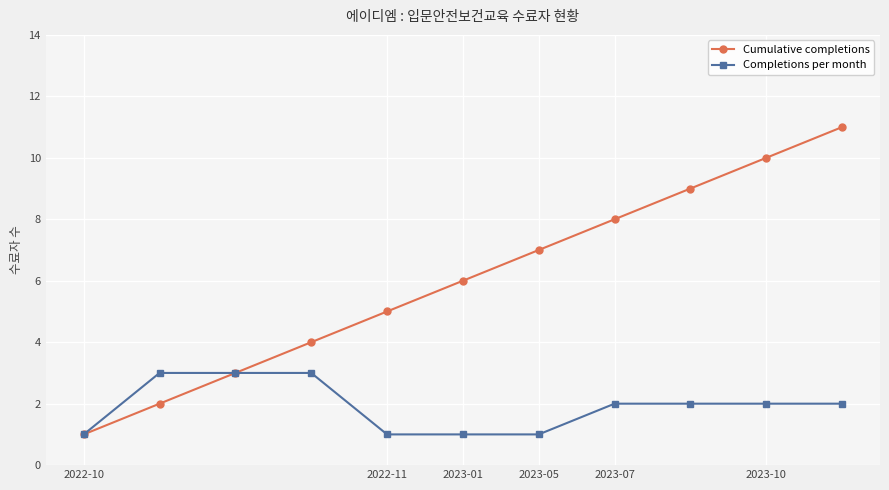

What is the highest value of the Completions per month series?

3